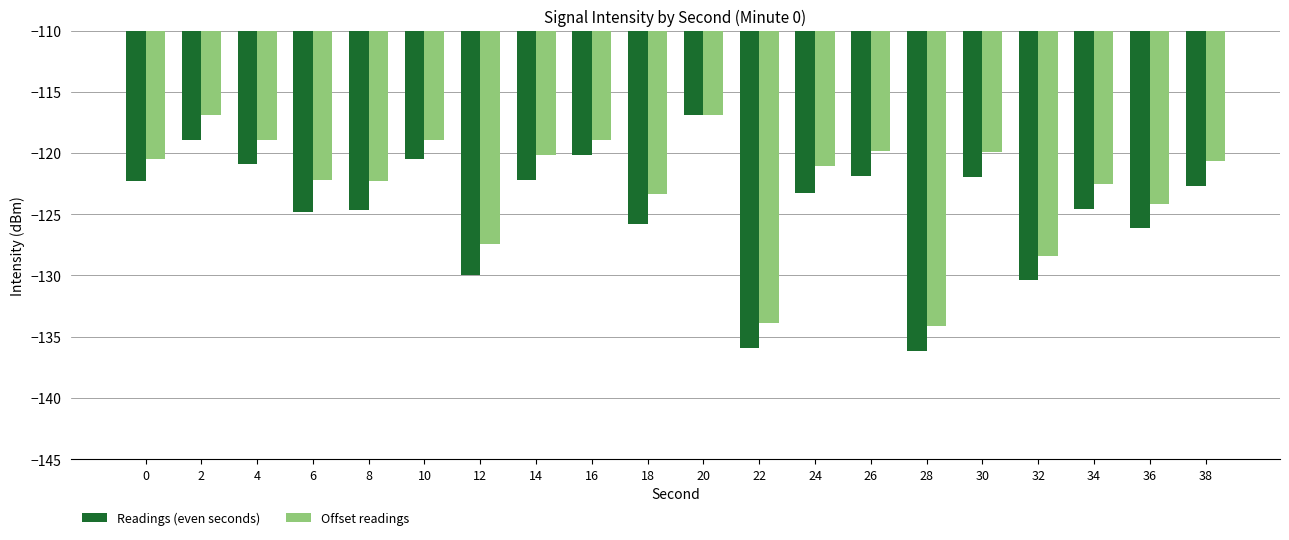

Which series has the largest total across all categories?

Offset readings